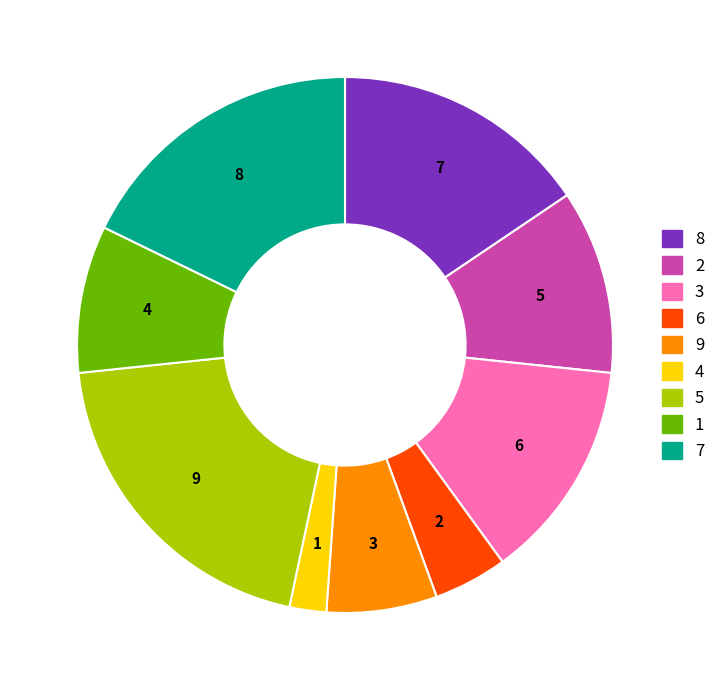

Is there any slice that represents more than half of the pie?

No